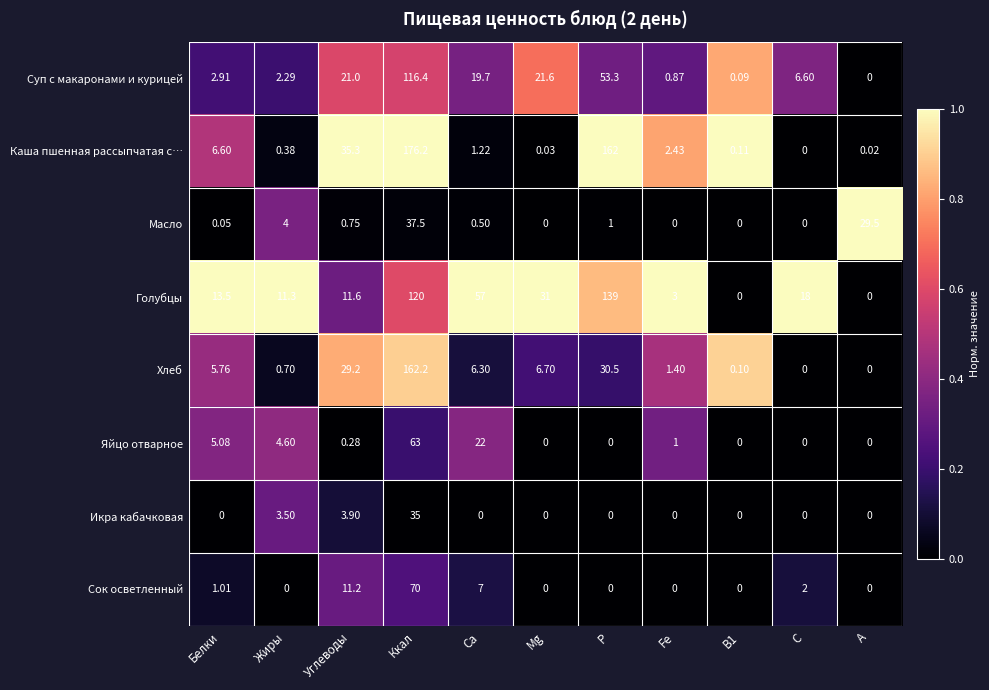

Which category has the highest value across all series?

Ккал